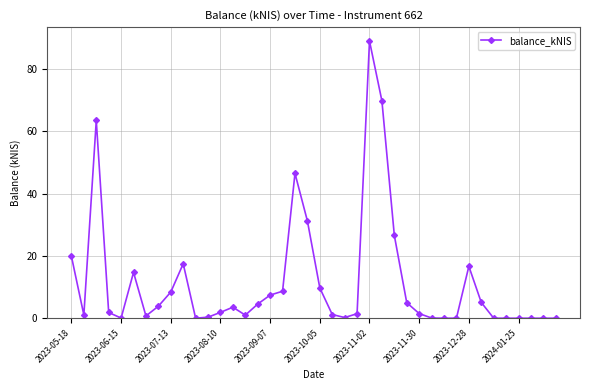

True or false: there are more than 1 points higher than both neighbors.

True